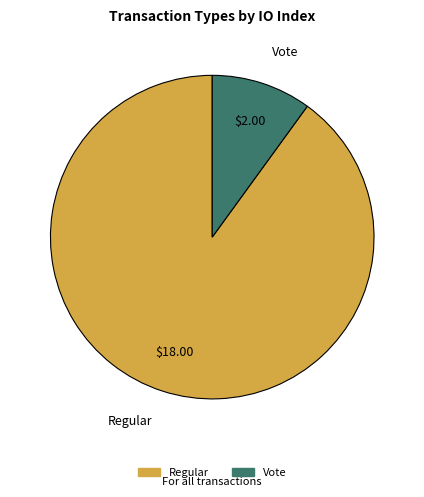

Which category has the smallest portion of the pie?

Vote